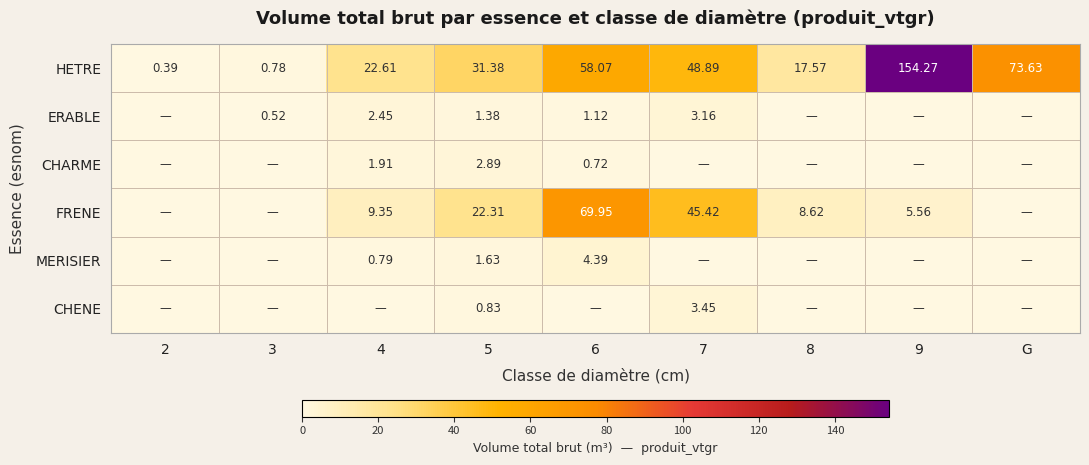

What is the difference between the HETRE values at 5 and G?

42.3